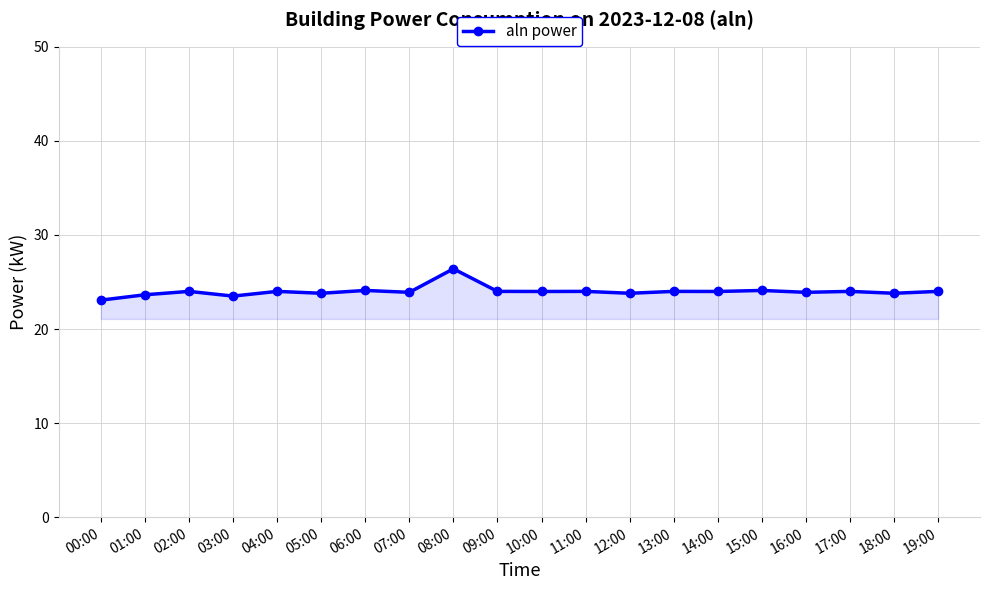

What is the minimum value shown in the chart?

23.1